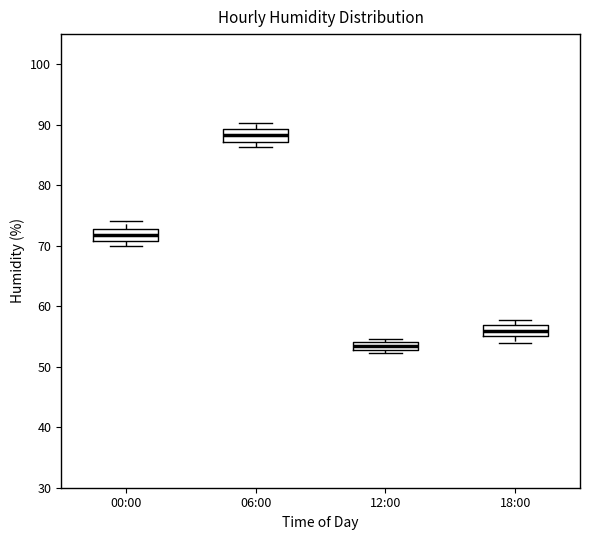

Where does the median line of the box for 06:00 sit on the y-axis? The values are not printed on the chart, so give them approximately, as read against the axis.

88